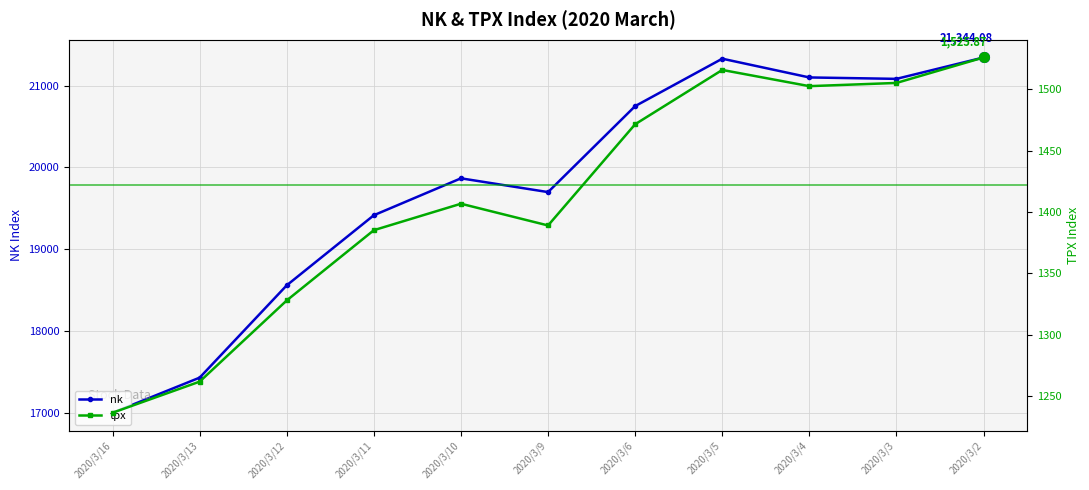

Reading right to left, list all the values displayed in this chart.

nk: 2020/3/2=21344.1	2020/3/3=21082.7	2020/3/4=21100.1	2020/3/5=21329.1	2020/3/6=20749.8	2020/3/9=19698.8	2020/3/10=19867.1	2020/3/11=19416.1	2020/3/12=18559.6	2020/3/13=17431.0	2020/3/16=17002.0
tpx: 2020/3/2=1525.9	2020/3/3=1505.1	2020/3/4=1502.5	2020/3/5=1515.7	2020/3/6=1471.5	2020/3/9=1389.0	2020/3/10=1406.7	2020/3/11=1385.1	2020/3/12=1327.9	2020/3/13=1261.7	2020/3/16=1236.3